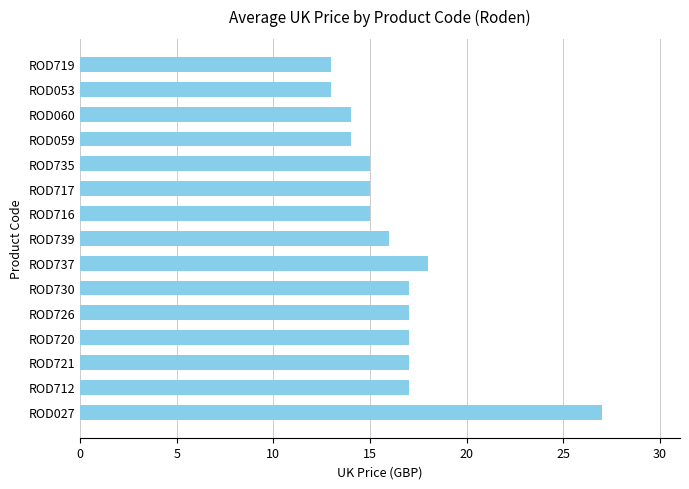

What is the difference between the maximum and minimum values?

14.0